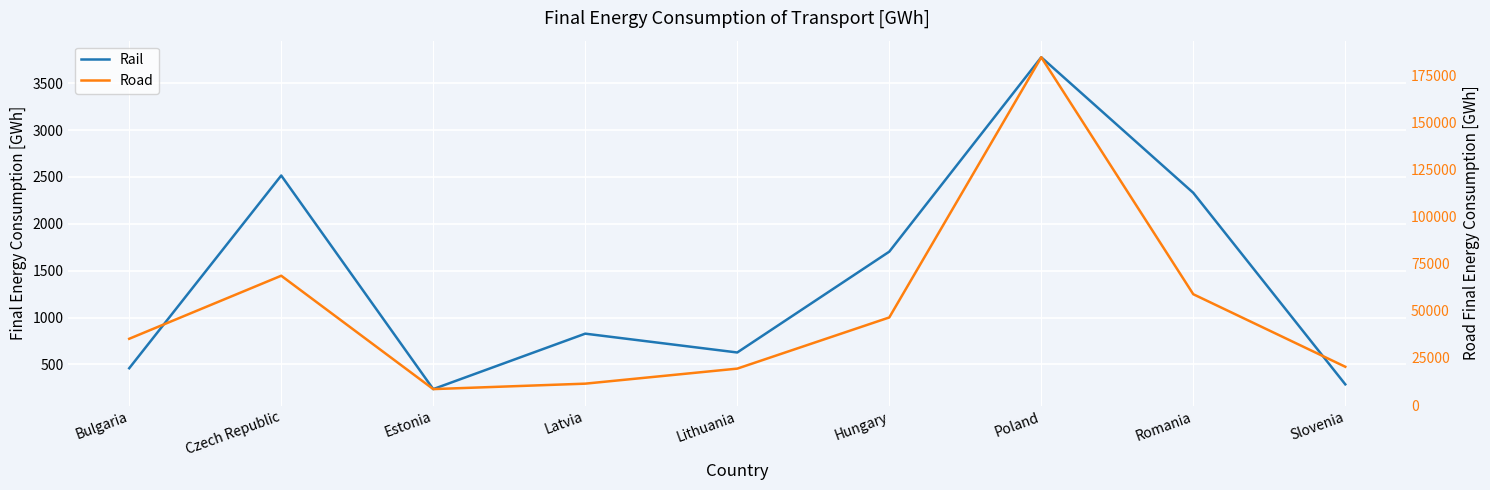

True or false: Rail and Road intersect in this chart.

False